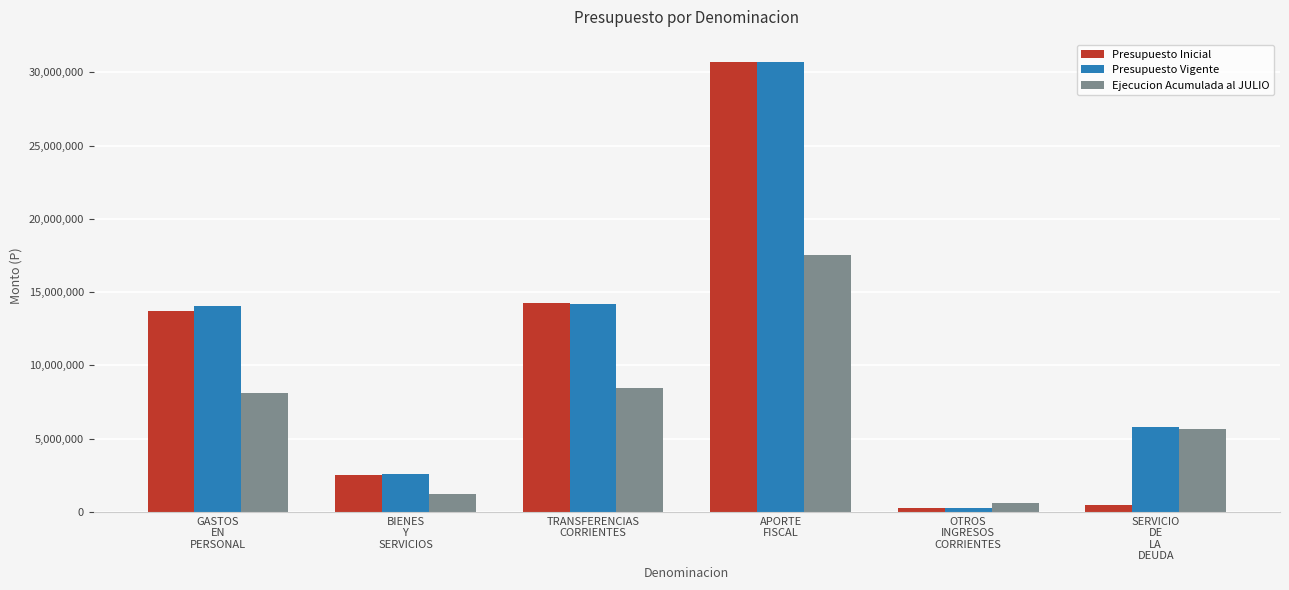

Reading left to right, list all the values displayed in this chart.

Presupuesto Inicial: GASTOS
EN
PERSONAL=13677419	BIENES
Y
SERVICIOS=2528784	TRANSFERENCIAS
CORRIENTES=14257562	APORTE
FISCAL=30699672	OTROS
INGRESOS
CORRIENTES=228905	SERVICIO
DE
LA
DEUDA=462248
Presupuesto Vigente: GASTOS
EN
PERSONAL=14035943	BIENES
Y
SERVICIOS=2590318	TRANSFERENCIAS
CORRIENTES=14211682	APORTE
FISCAL=30694868	OTROS
INGRESOS
CORRIENTES=228905	SERVICIO
DE
LA
DEUDA=5768452
Ejecucion Acumulada al JULIO: GASTOS
EN
PERSONAL=8080114	BIENES
Y
SERVICIOS=1210161	TRANSFERENCIAS
CORRIENTES=8448461	APORTE
FISCAL=17522328	OTROS
INGRESOS
CORRIENTES=599762	SERVICIO
DE
LA
DEUDA=5636402